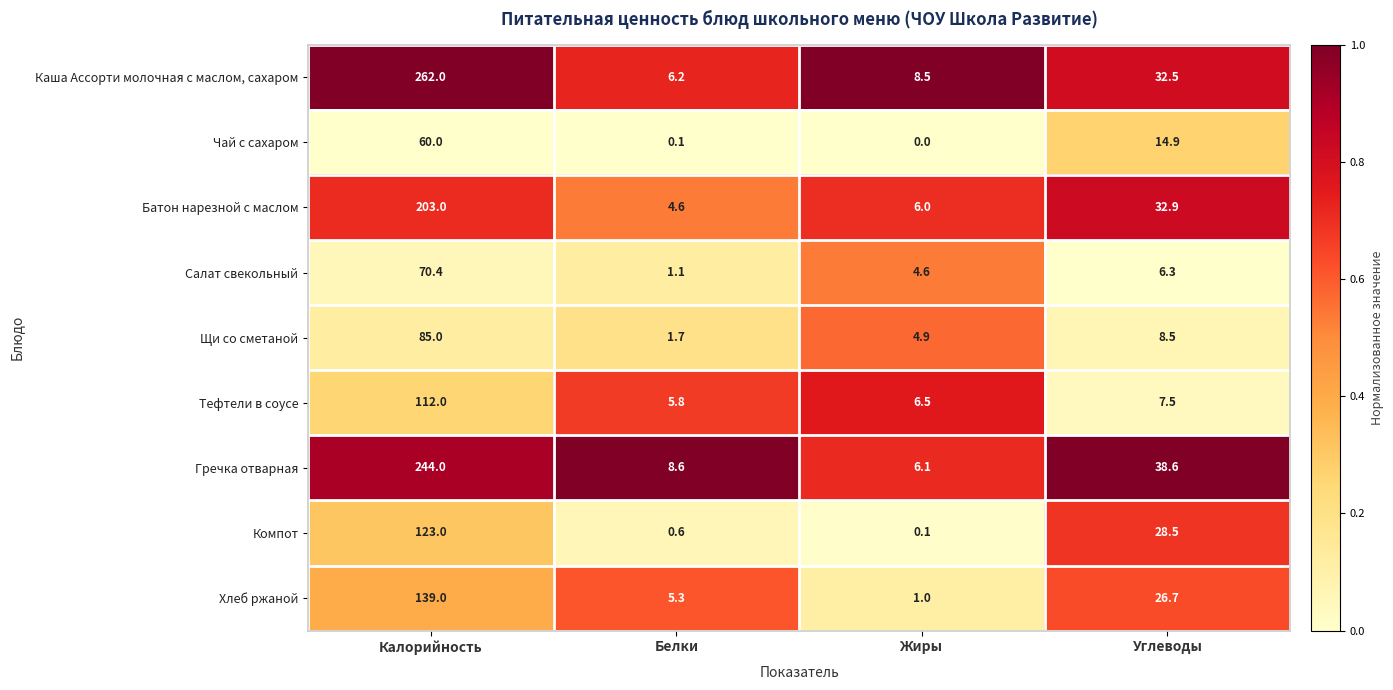

Which series has the largest range (max minus min)?

Каша Ассорти молочная с маслом, сахаром